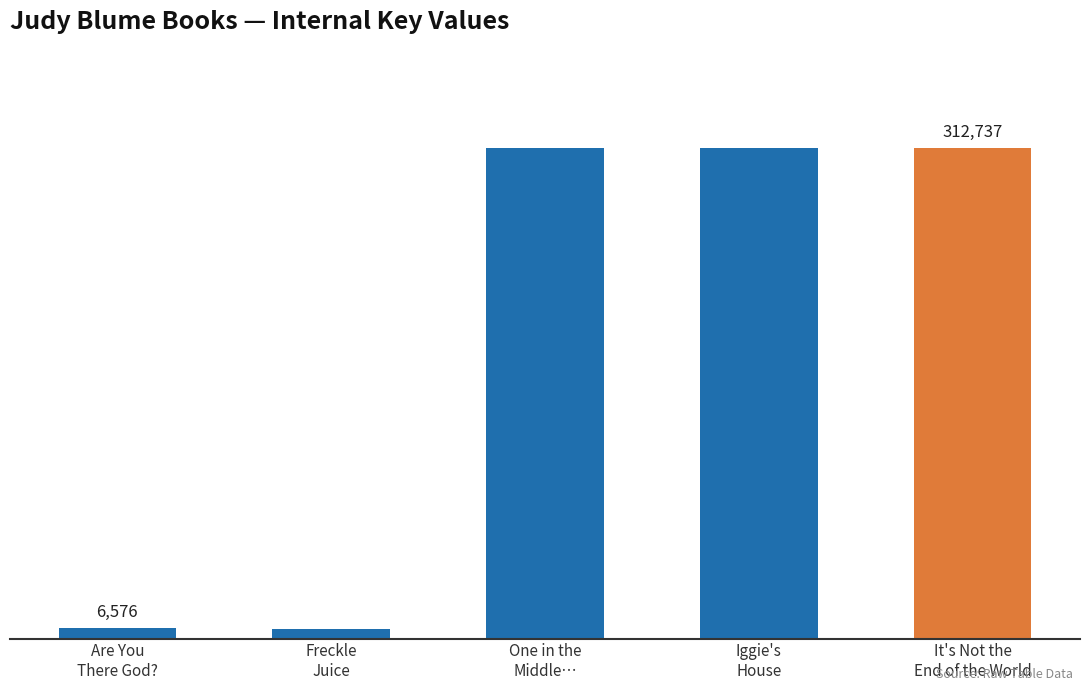

Does the chart contain any negative values?

No